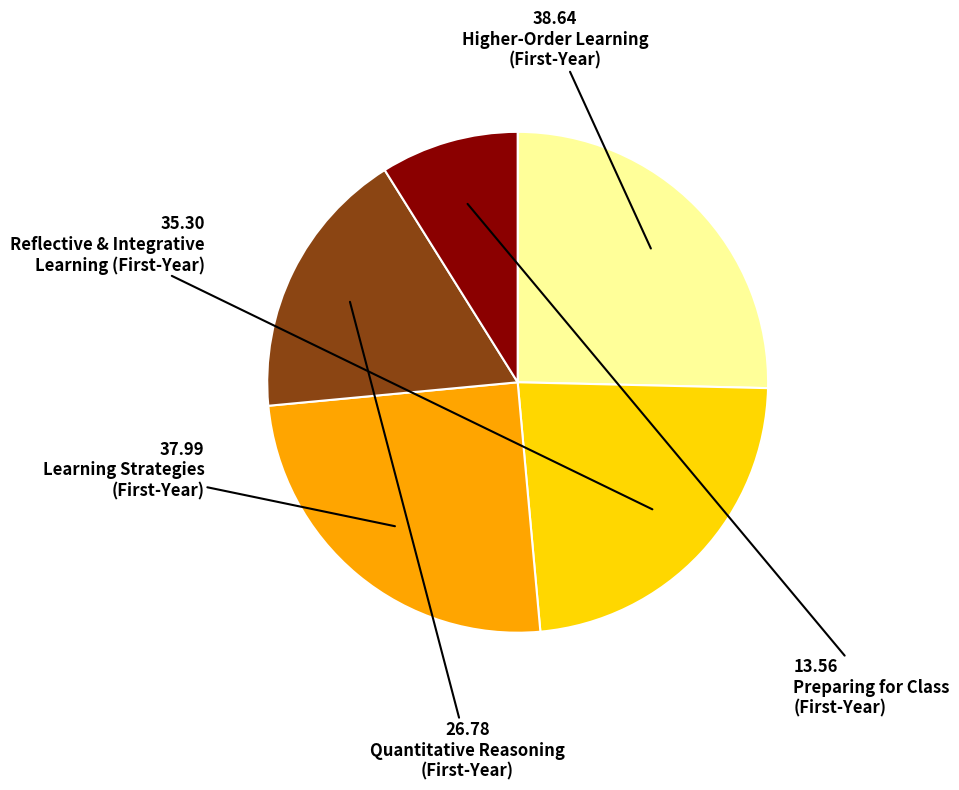

Is there a majority slice in this chart?

No